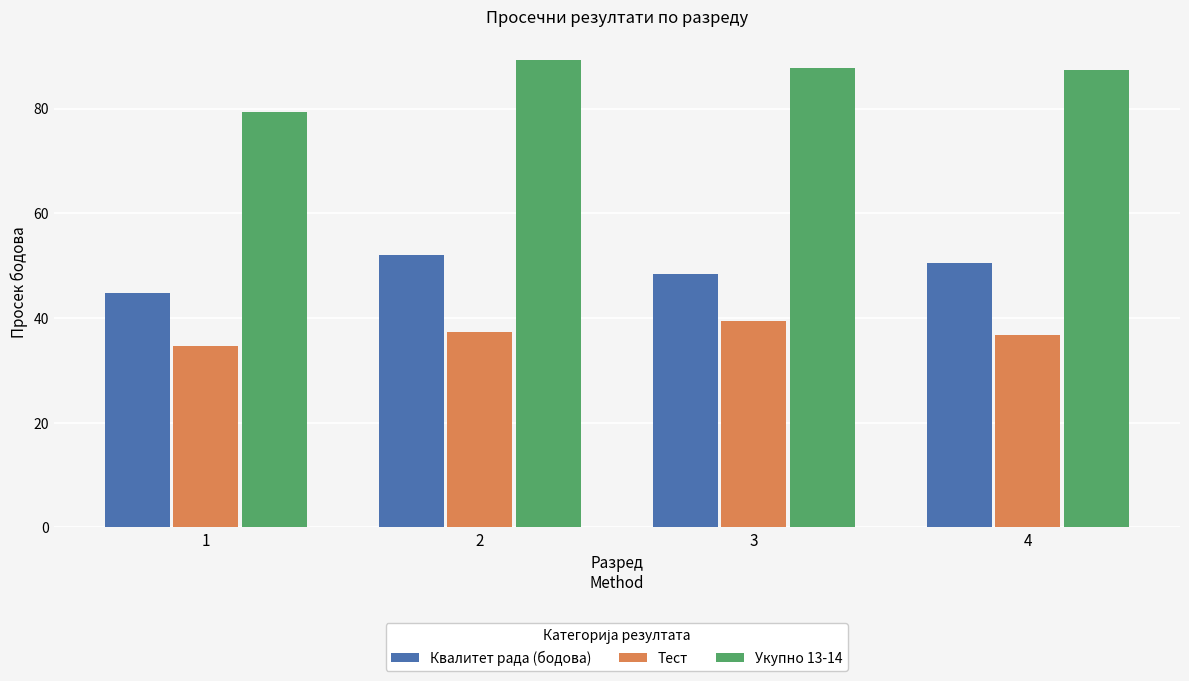

Reading left to right, what are all the values shown in this chart?

Квалитет рада (бодова): 44.8	52.0	48.3	50.6
Тест: 34.6	37.3	39.5	36.7
Укупно 13-14: 79.4	89.3	87.8	87.3